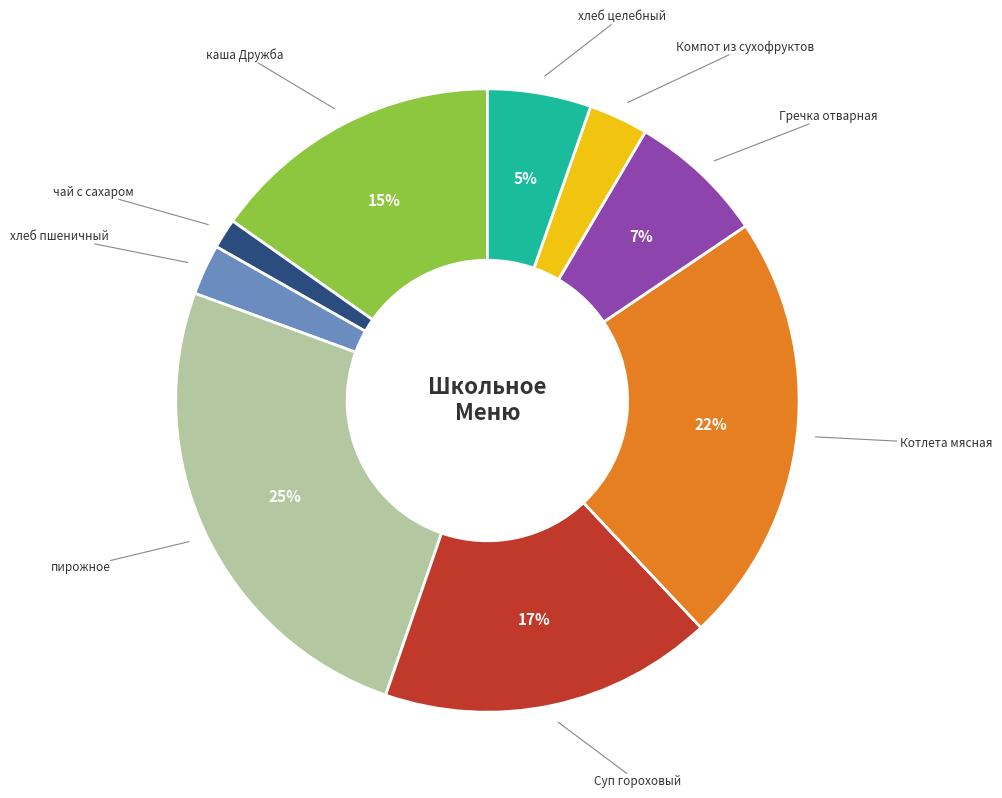

To the nearest percent, what is the average slice percentage?

11%